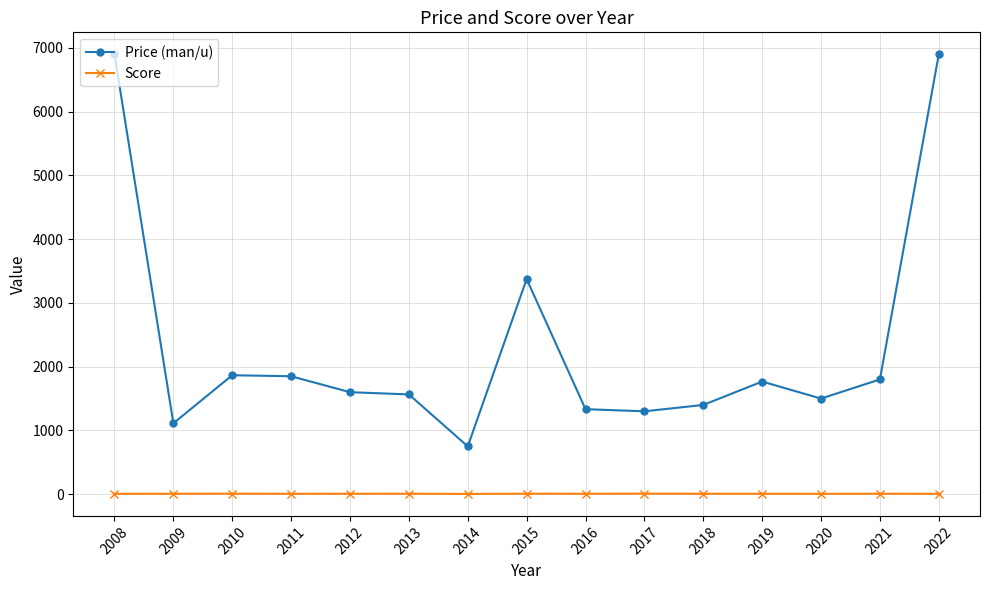

True or false: Price (man/u) has a value of 827.7 at 2012.

False